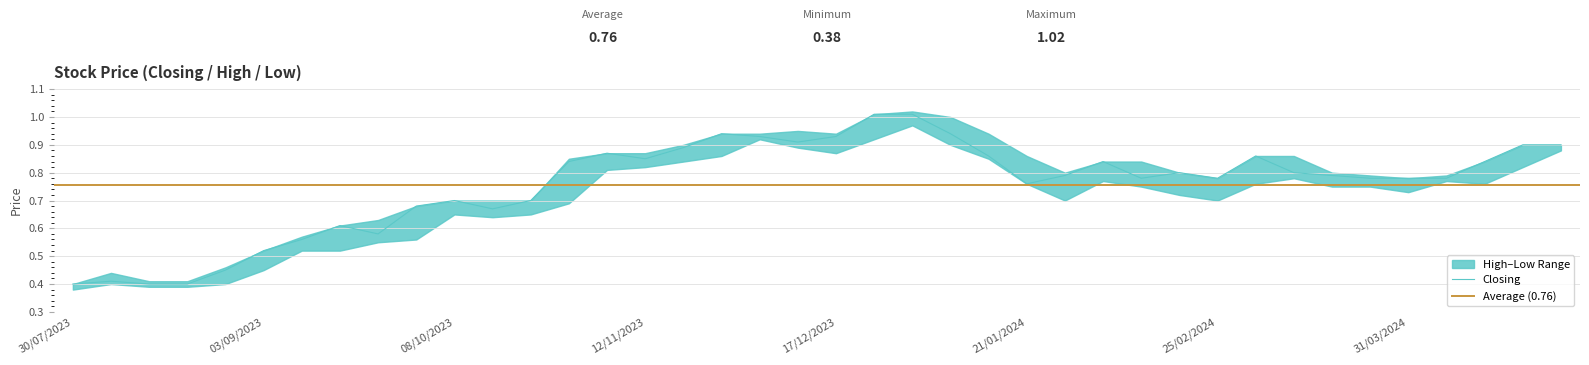

Rank the series by their average value, from highest to lowest.

High, Closing, Low